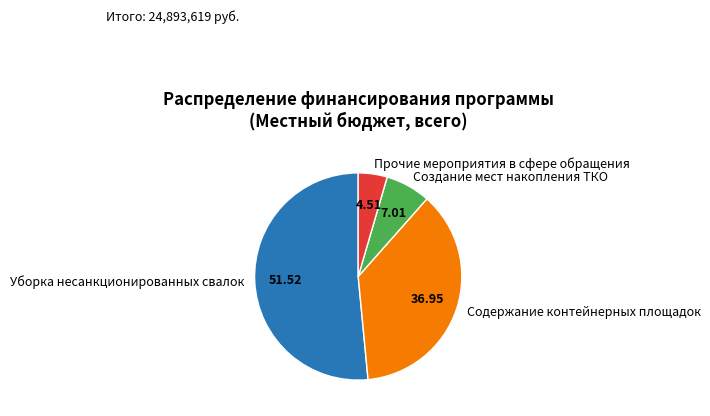

Combined, do Прочие мероприятия в сфере обращения and Уборка несанкционированных свалок account for over 50%?

Yes